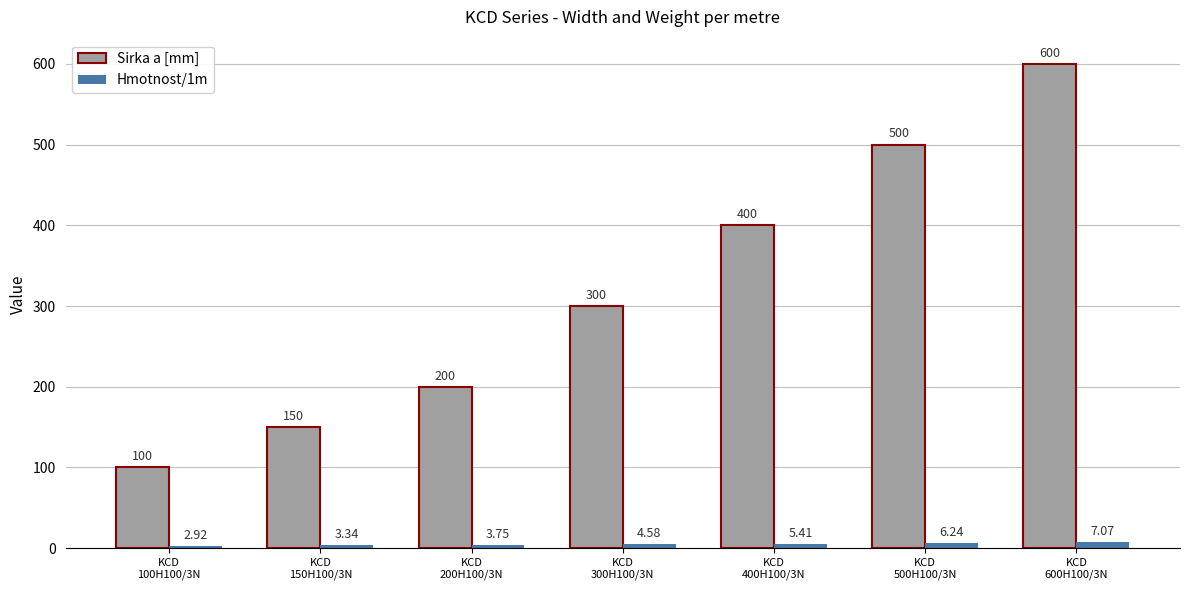

Between KCD
100H100/3N and KCD
600H100/3N, which series saw the biggest shift?

Sirka a [mm]